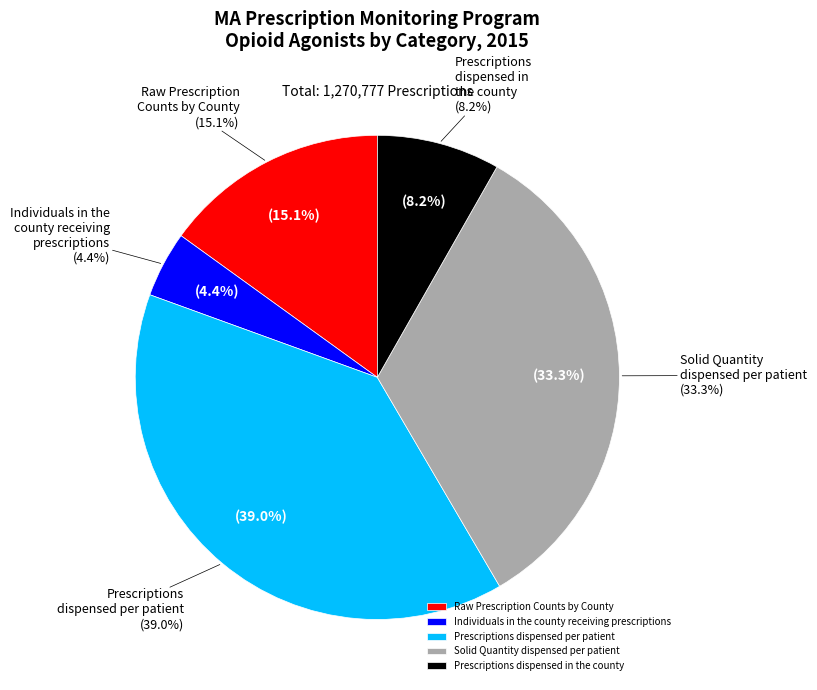

Count the number of slices in the pie.

5